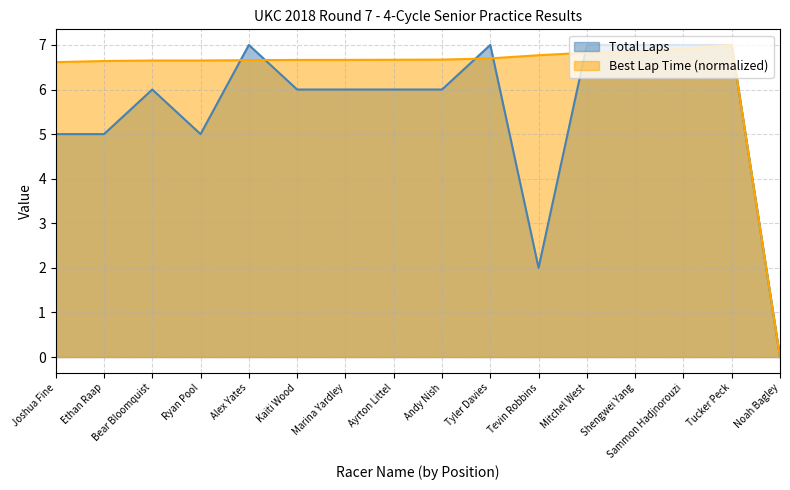

What is the difference between the maximum and second lowest values in the Total Laps series?

5.0